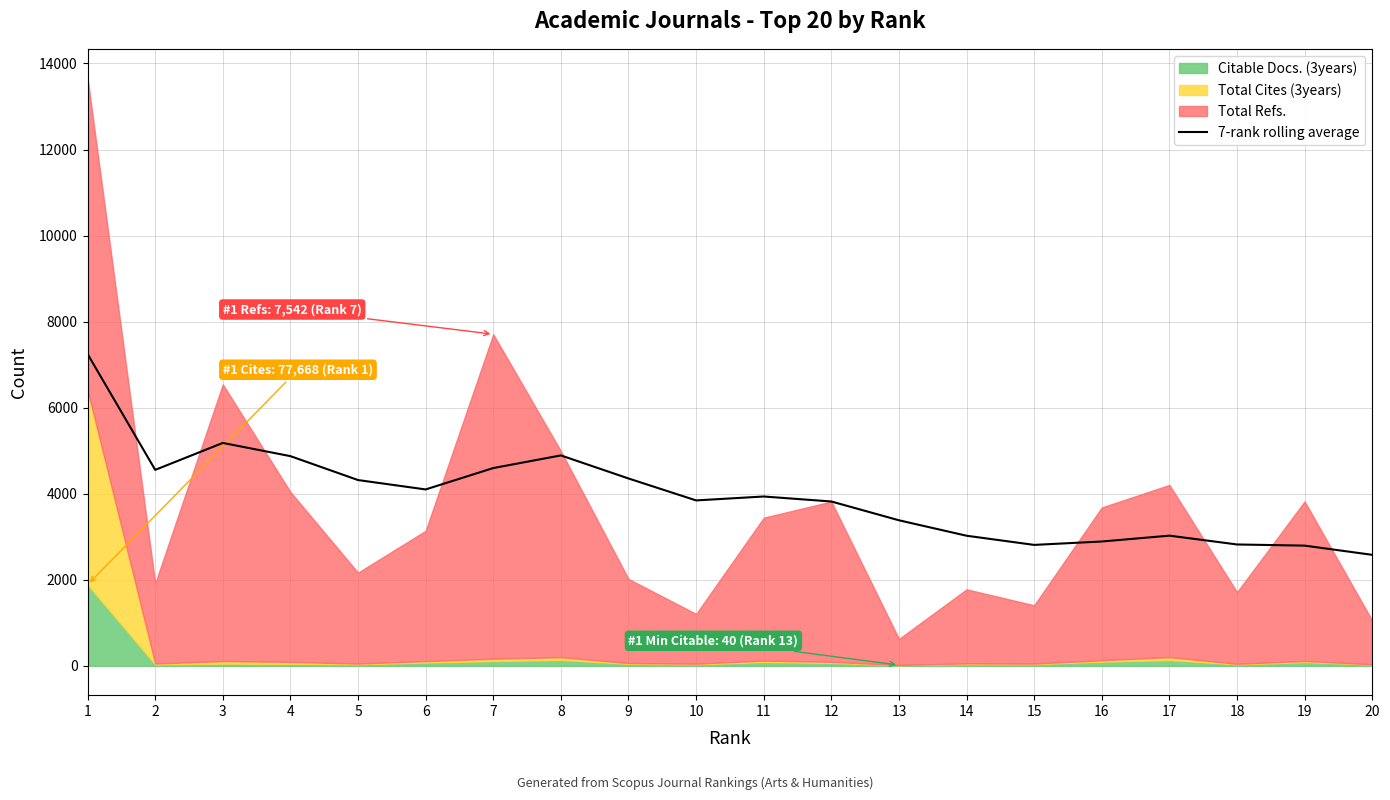

Read the value at 19.

2793